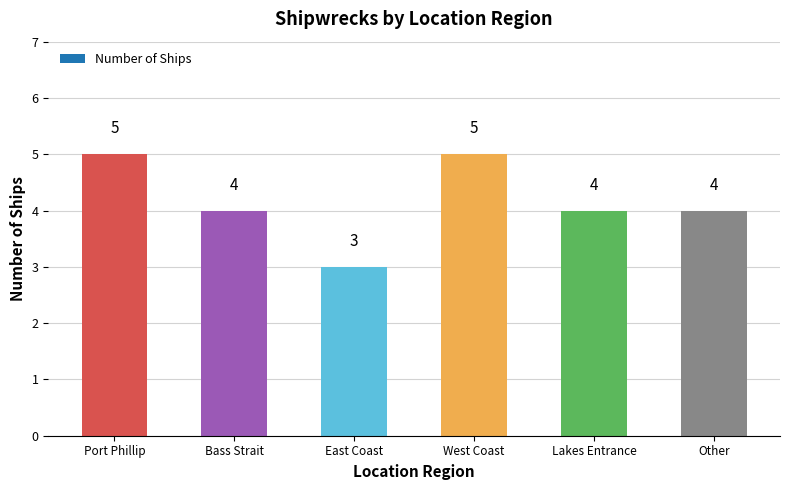

What is the sum of all values?

25